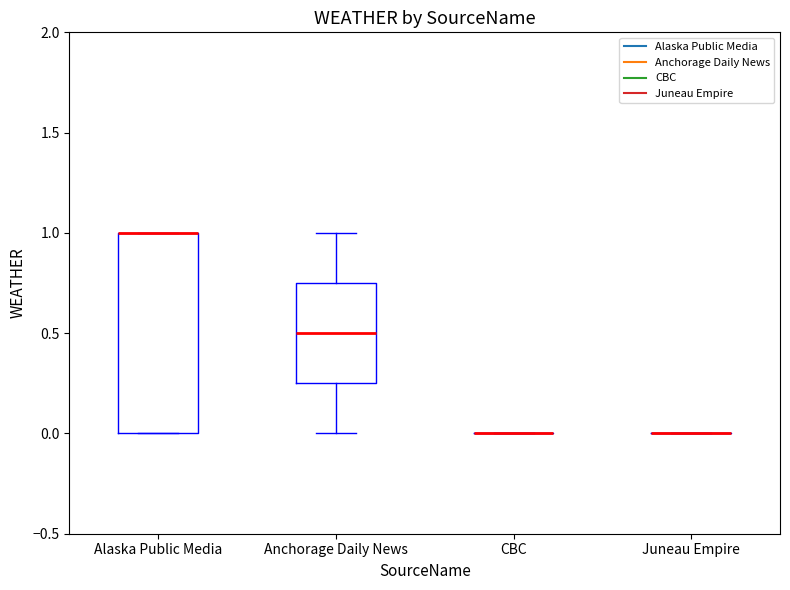

Reading left to right, transcribe this box plot: for each box, give where its median line is, the range the box spans, and where its two whiskers end, as read against the y-axis. The values are not printed on the chart, so give them approximately, as read against the axis.

Alaska Public Media: median 1.00 (drawn on the box's upper edge), box 0.00 to 1.00, whiskers 0.00 to 1.00
Anchorage Daily News: median 0.50, box 0.25 to 0.75, whiskers 0.00 to 1.00
CBC: box collapsed to a line at 0.00, whiskers 0.00 to 0.00
Juneau Empire: box collapsed to a line at 0.00, whiskers 0.00 to 0.00